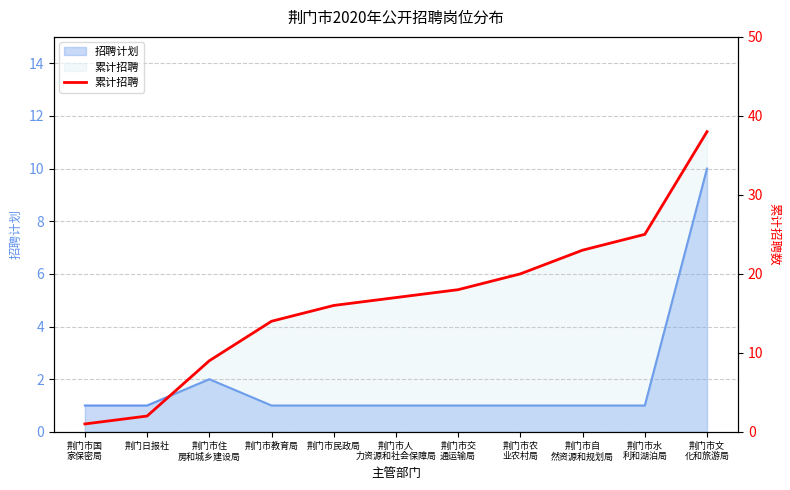

What is the ratio of the value at 荆门市文
化和旅游局 to the value at 荆门市教育局?

2.7